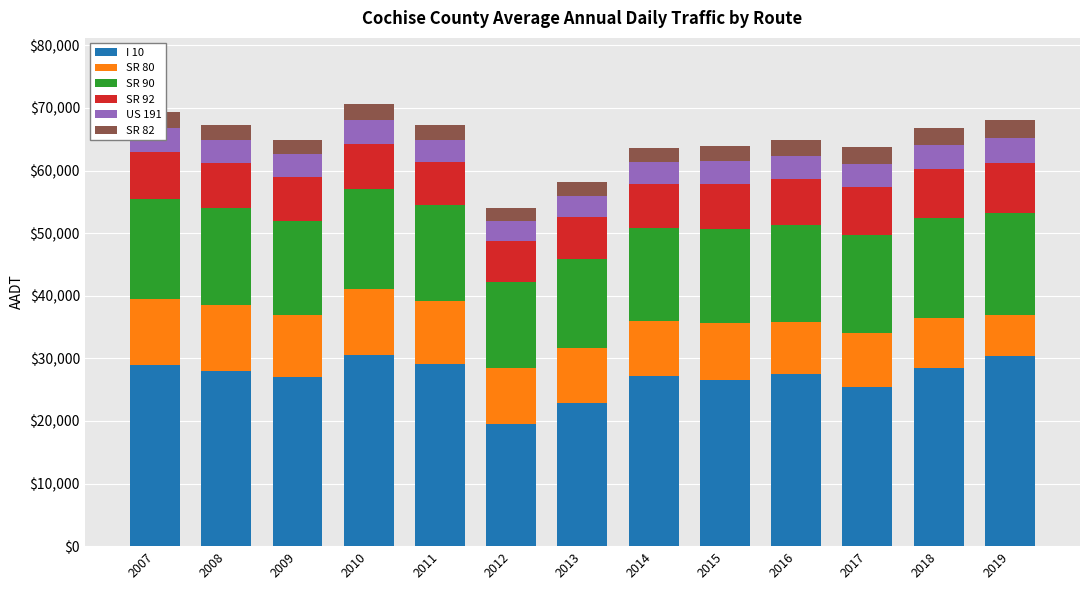

What is the maximum value for I 10?

30500